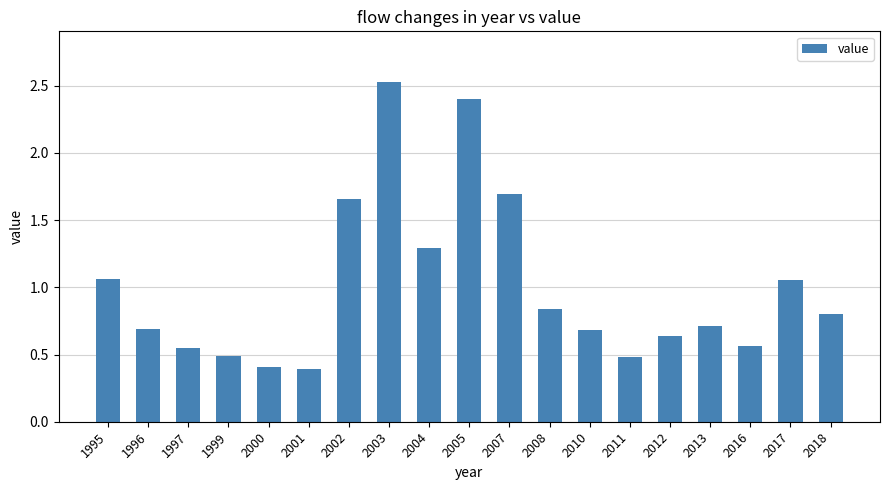

What is the difference between the values at 2000 and 2003?

2.1